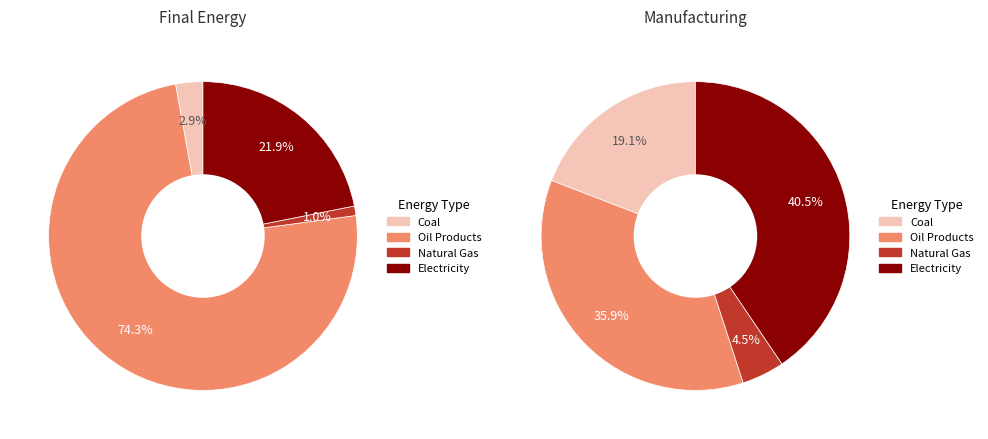

Count the number of slices in the pie.

4